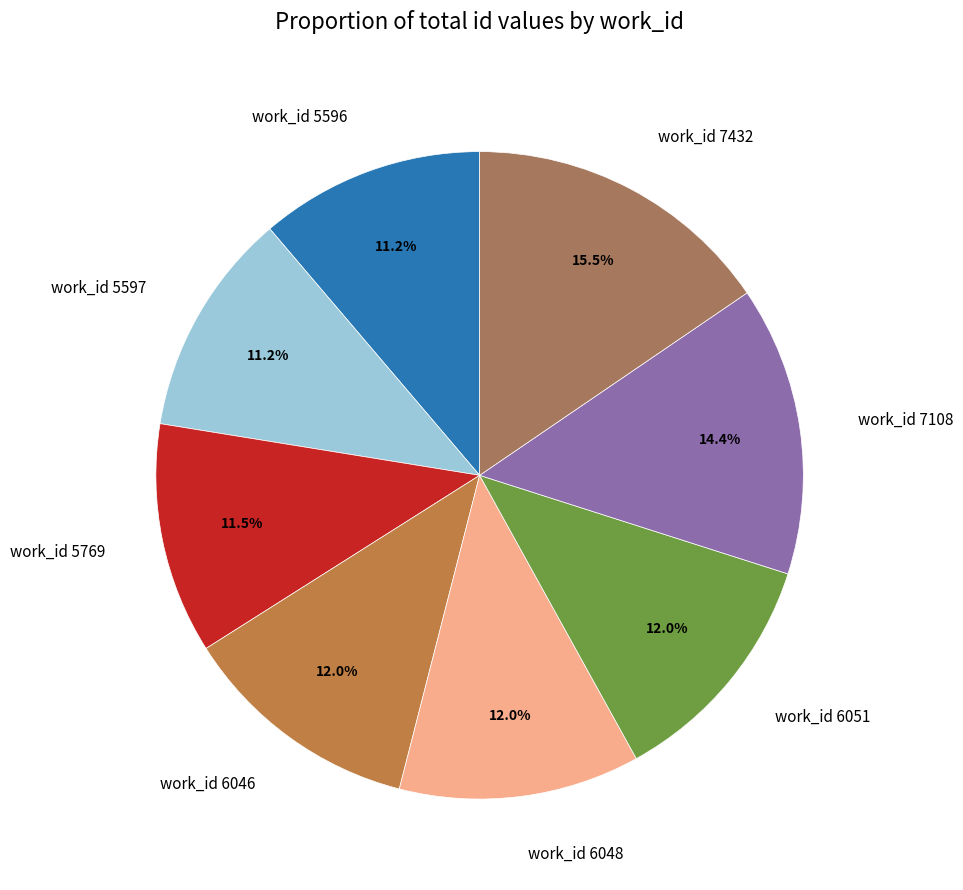

What is the total percentage of work_id 6046 and work_id 7108?

26.5%